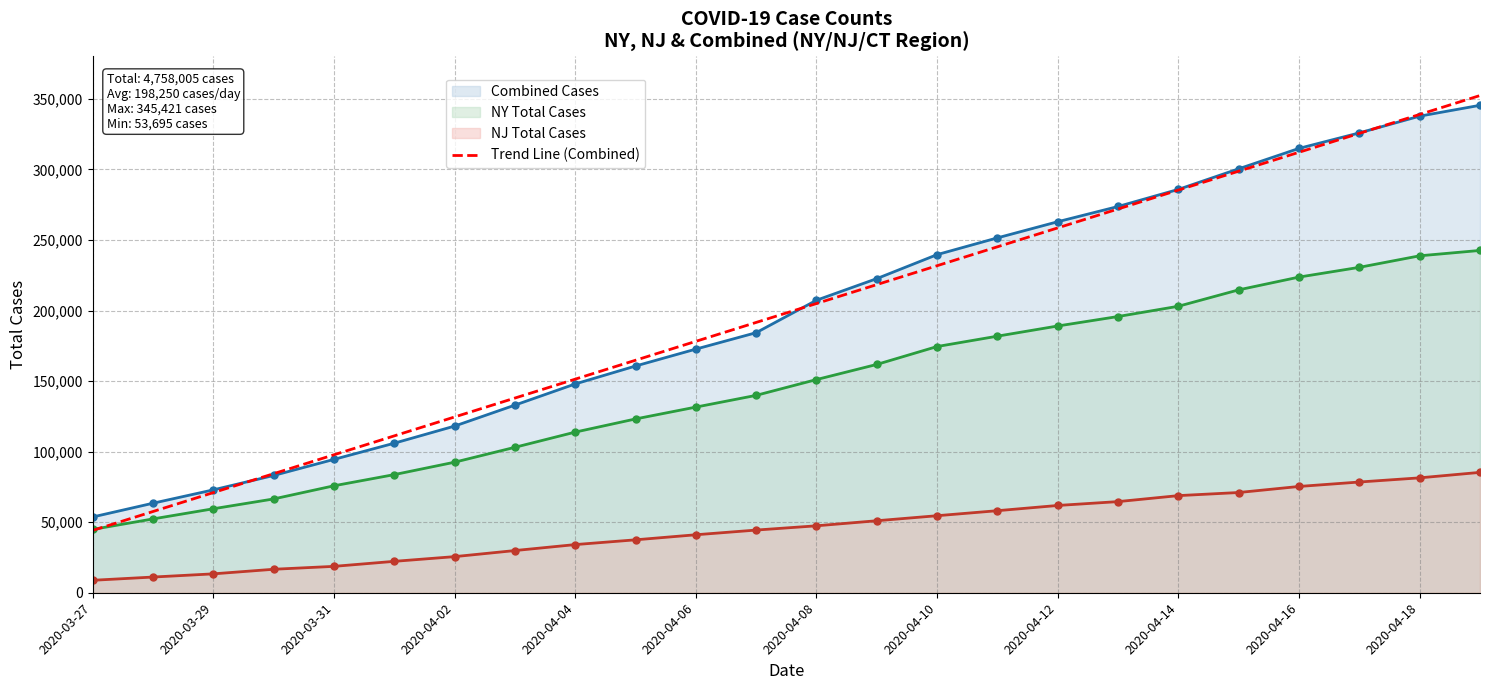

What is the value of the NJ Total Cases (line) point at the 15th from the left?

54588.0